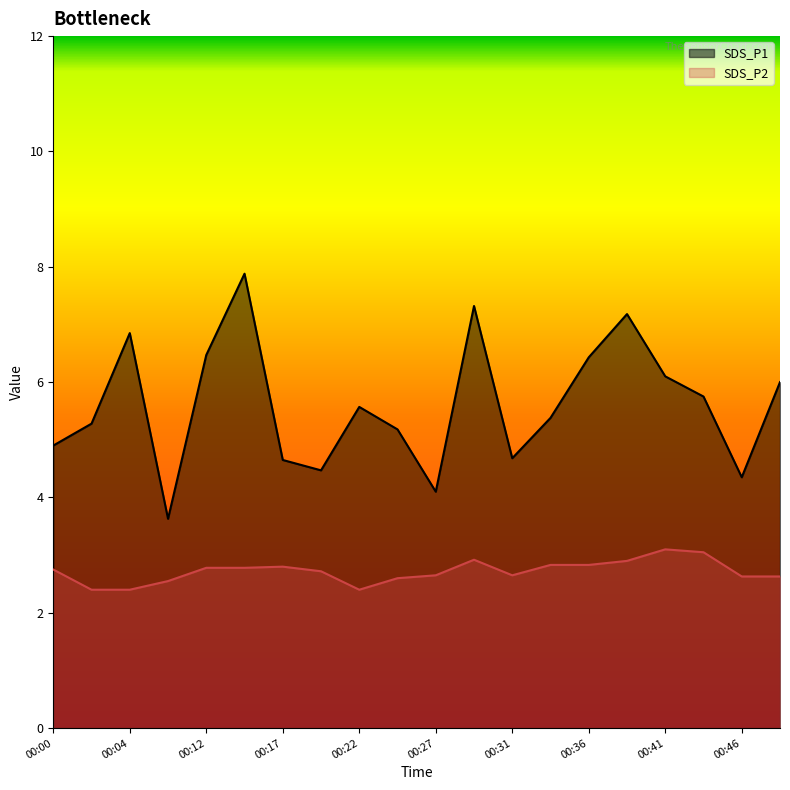

How many lines are shown in the chart?

2